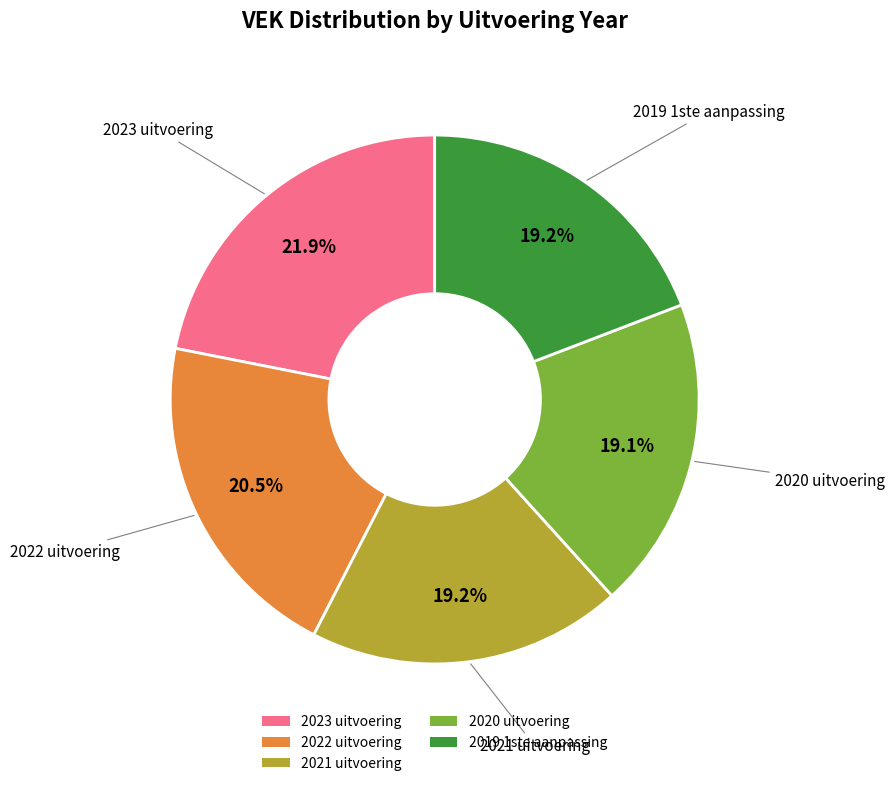

Does any single category account for the majority?

No